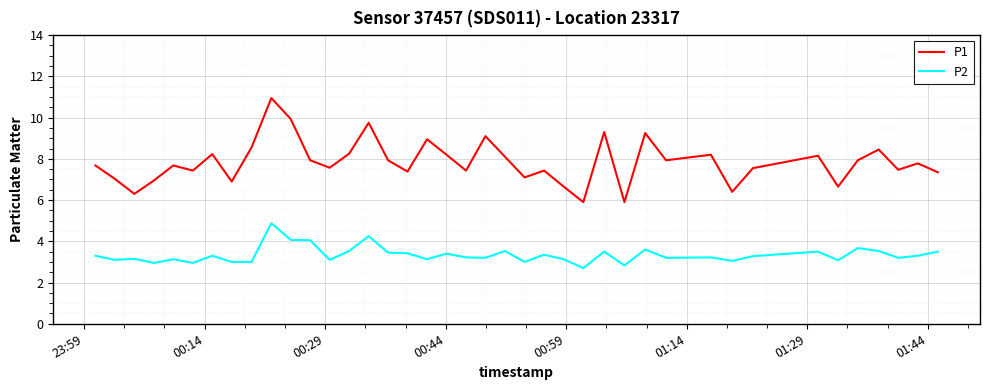

True or false: P2 and P1 cross at least once.

False